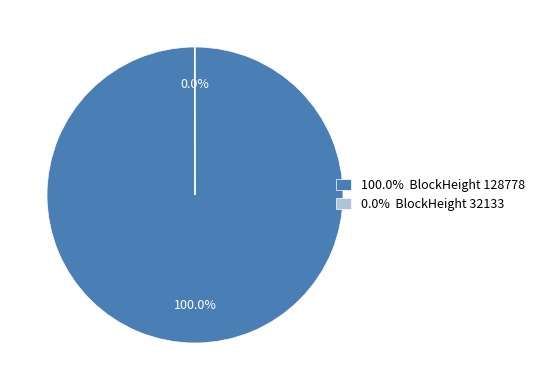

Which category accounts for the majority?

100.0% BlockHeight 128778